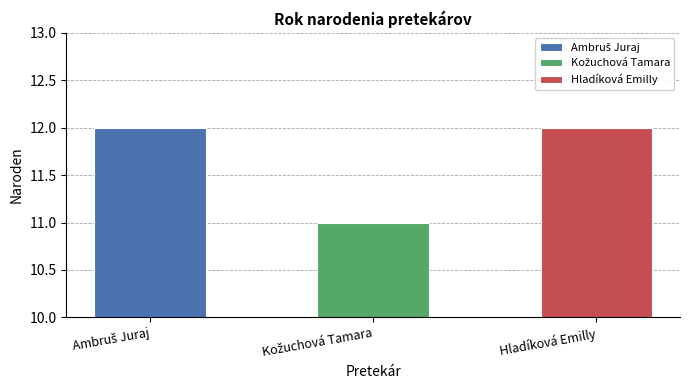

True or false: the data shows 17 at Ambruš Juraj.

False